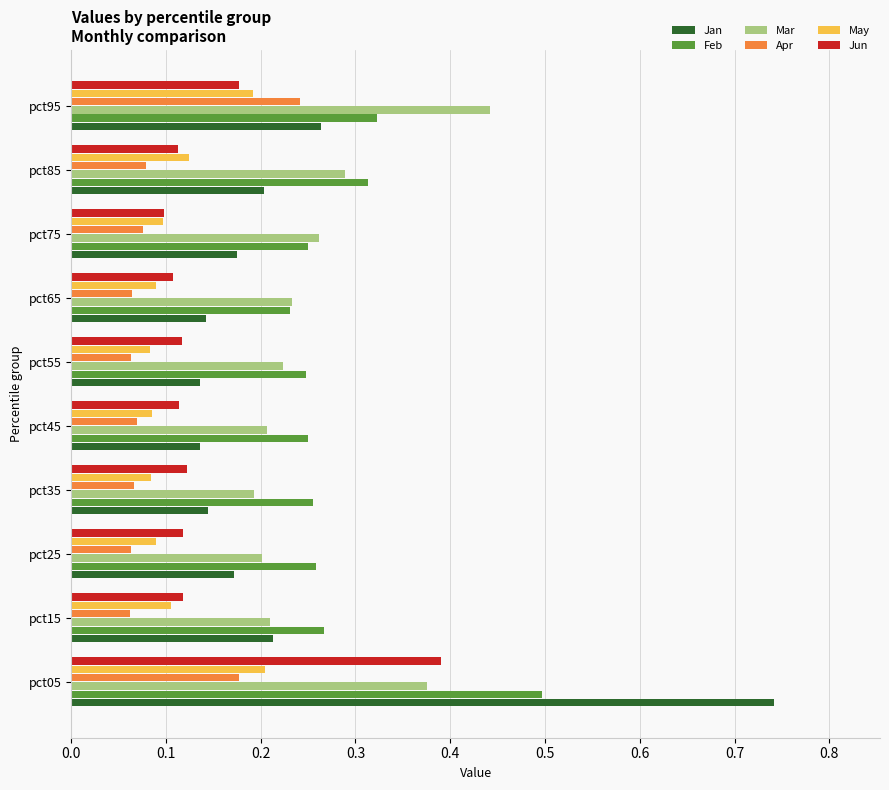

Count the number of data series in this chart.

6